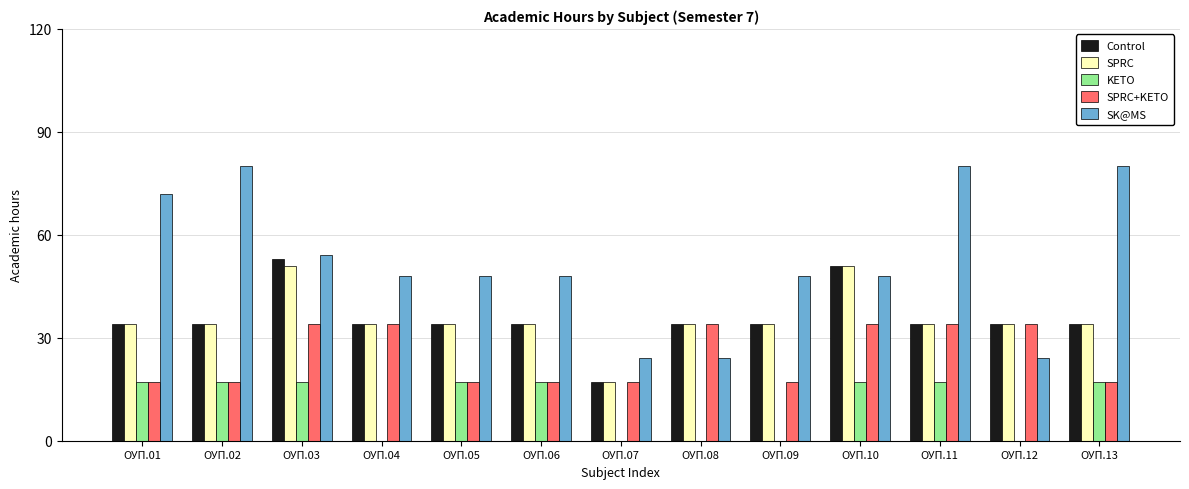

What is the sum of all SPRC values?

459